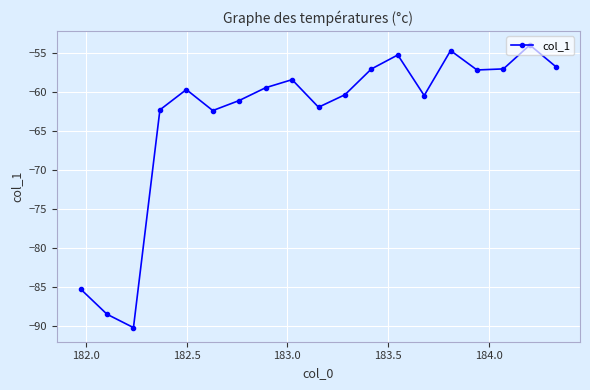

How many points are higher than both their immediate neighbors (excluding endpoints)?

5